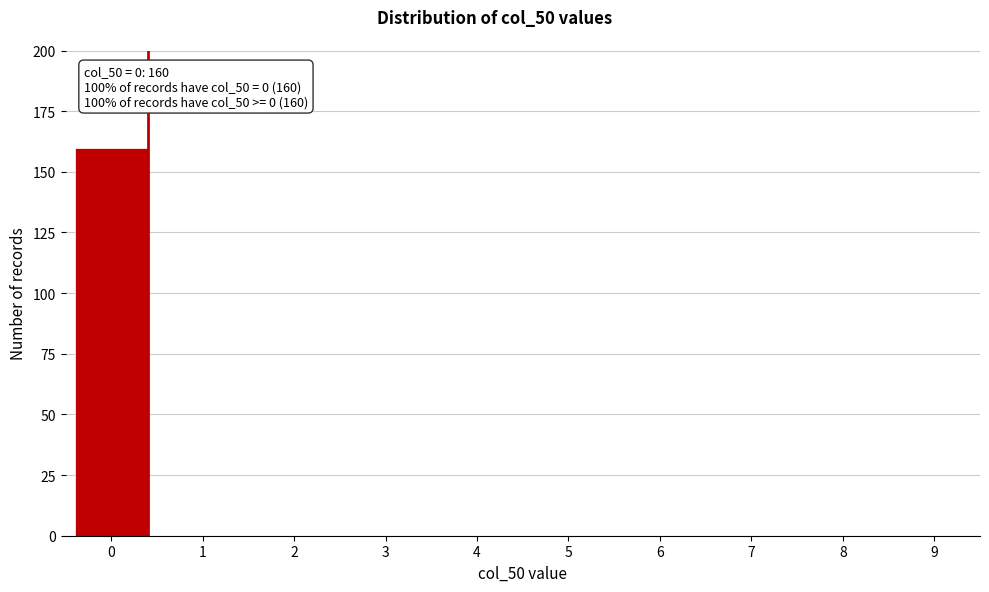

Reading left to right, what are all the values shown in this chart?

0=160	1=0	2=0	3=0	4=0	5=0	6=0	7=0	8=0	9=0